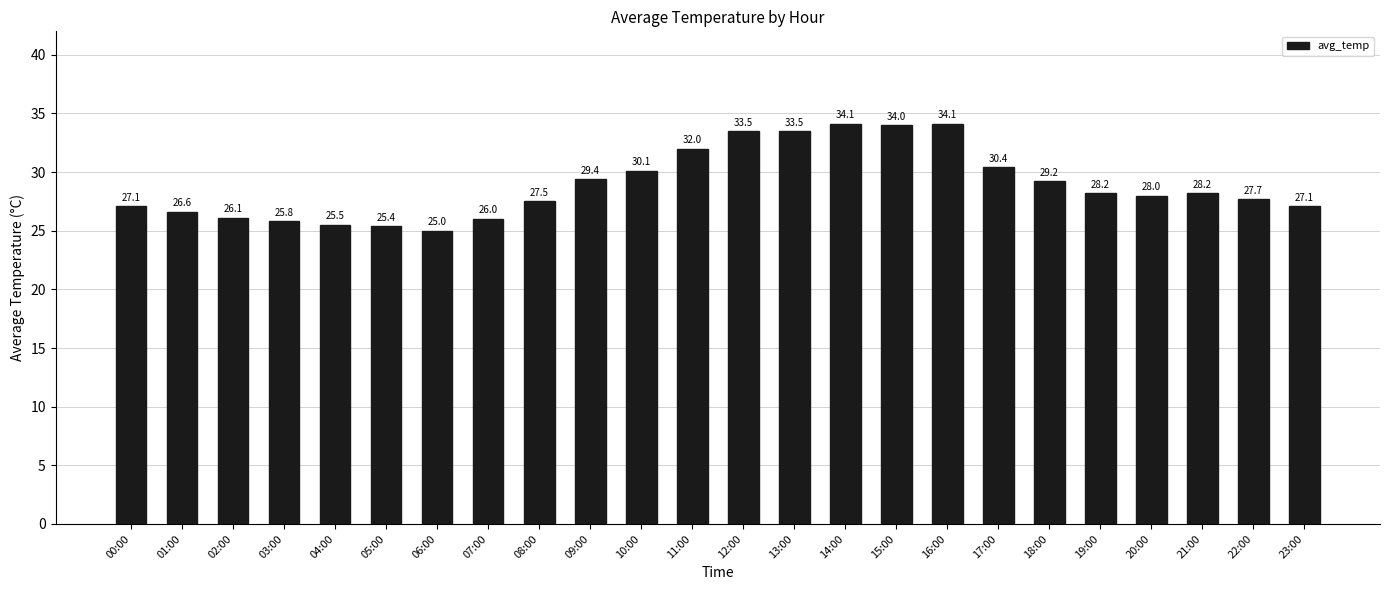

How many values are below 28?

11